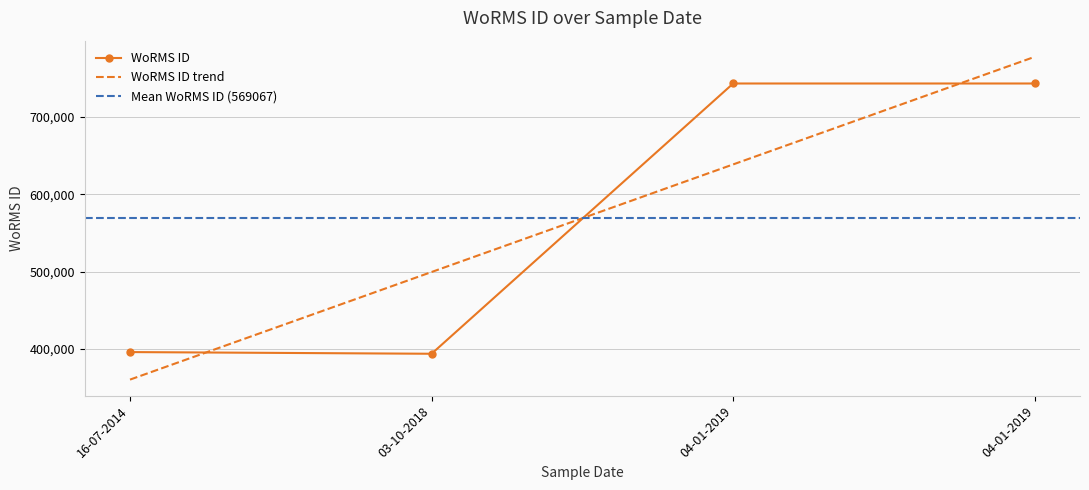

Reading left to right, extract all data points from this chart.

16-07-2014=396155	03-10-2018=393979	04-01-2019=743068	04-01-2019=743068